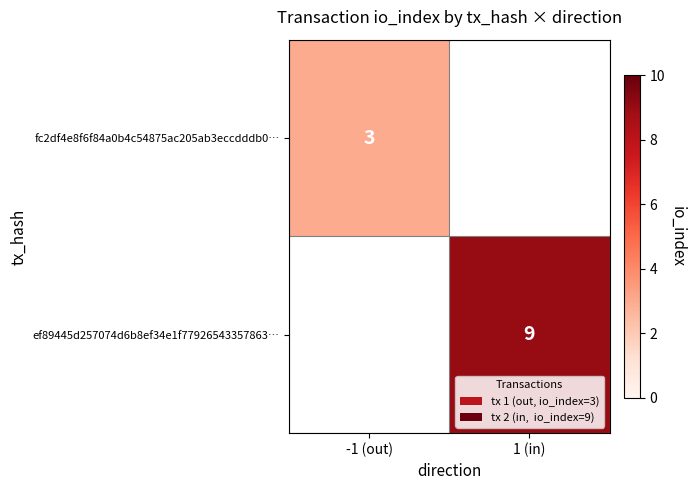

Is it true that ef89445d257074d6b8ef34e1f77926543357863… equals 9 at 1 (in)?

True